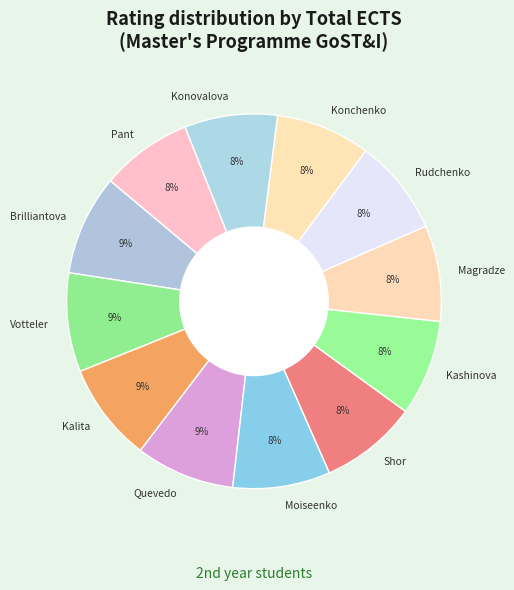

To the nearest percent, what is the difference between the largest and smallest slice percentages?

1%